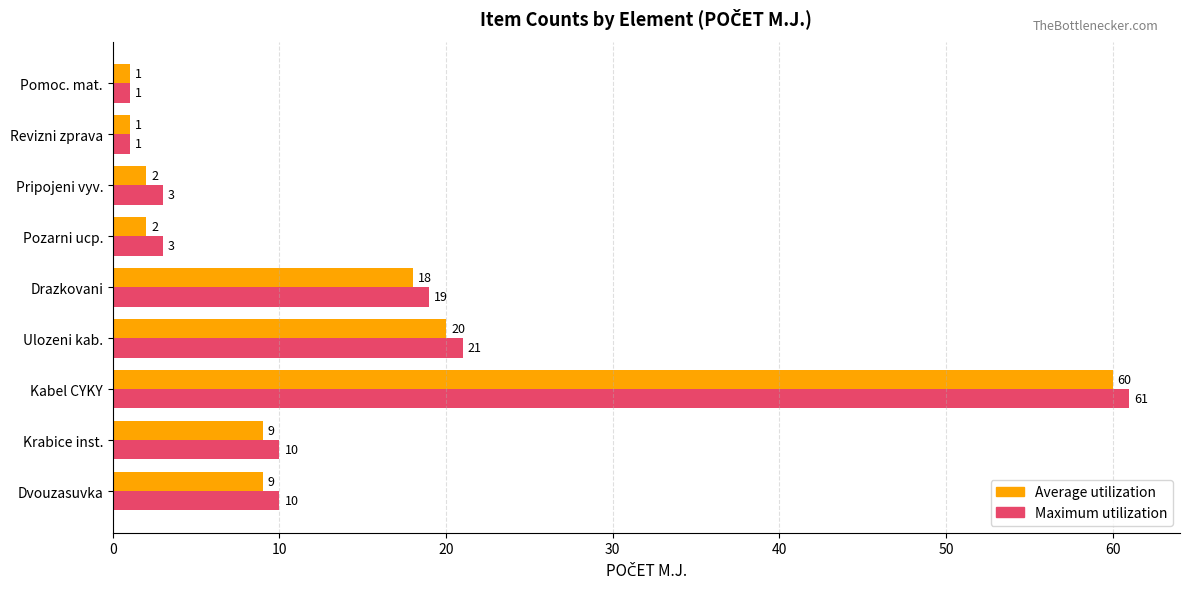

List the series in order of their overall mean, lowest first.

Average utilization, Maximum utilization